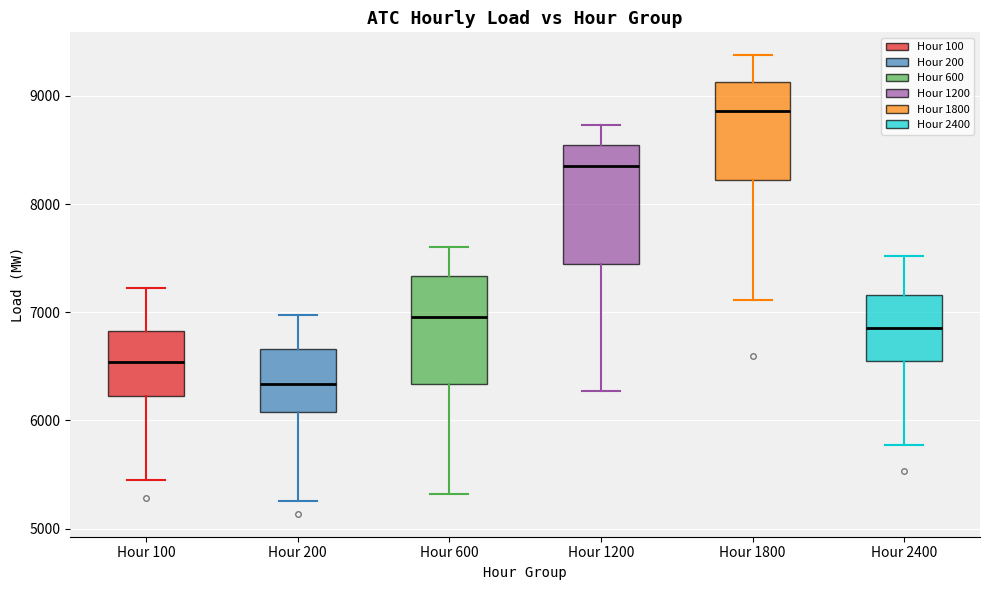

Where is the lower edge of the box for Hour 1200 on the y-axis? The values are not printed on the chart, so give them approximately, as read against the axis.

7400